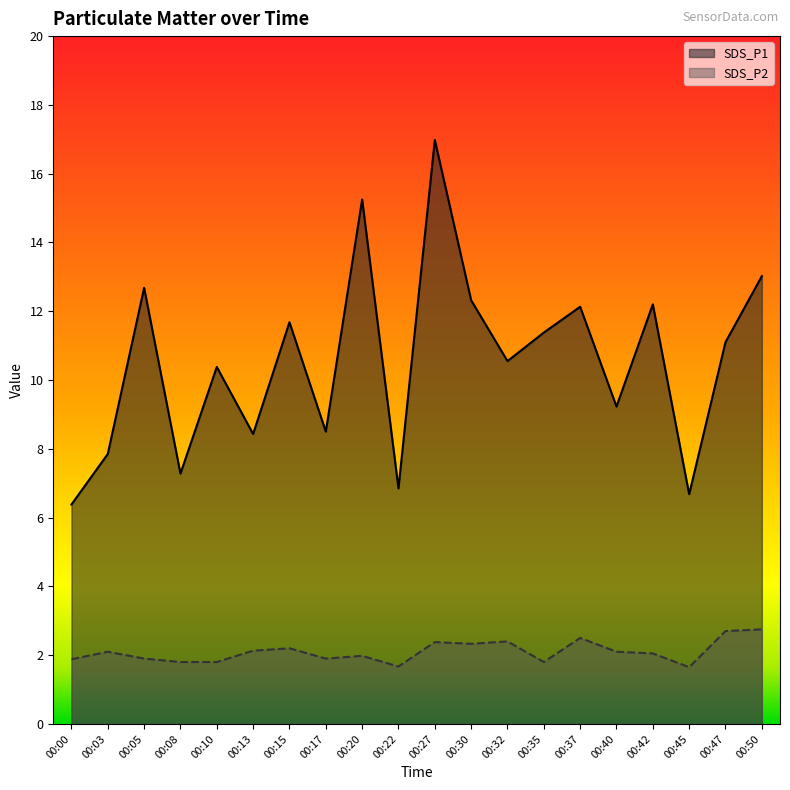

True or false: SDS_P2 has more than 2 interior local peaks.

True